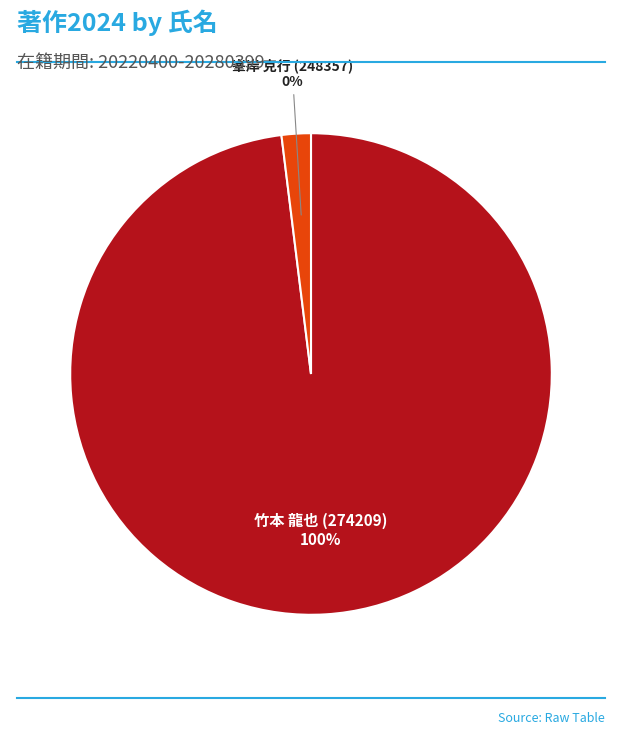

What is the smallest slice in the pie chart?

峯岸 克行 (248357)